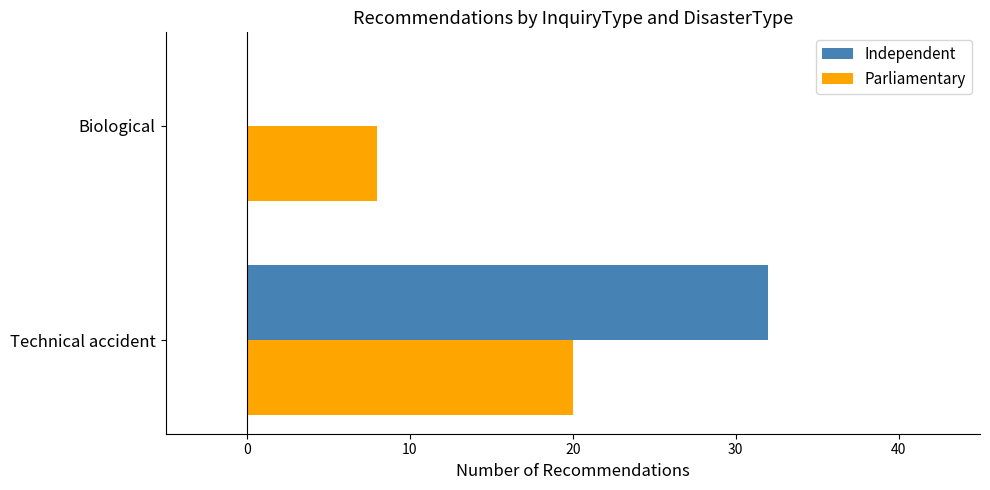

True or false: Independent has a value of 22 at Biological.

False